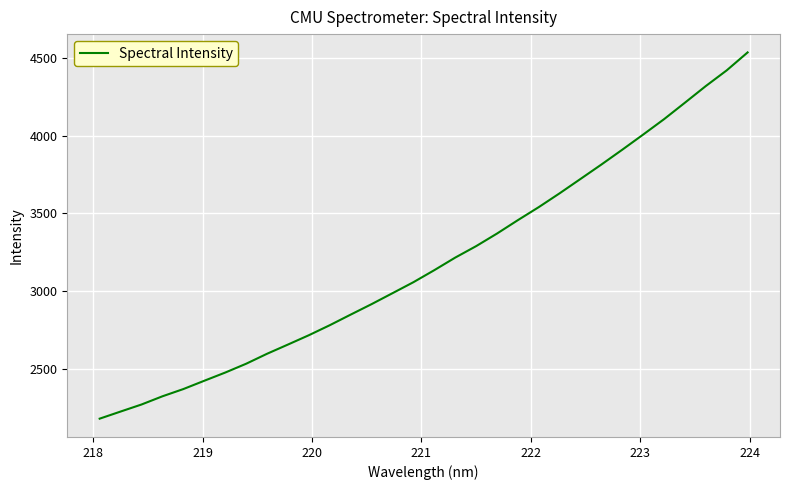

Reading right to left, extract all data points from this chart.

4535.9	4420.6	4319.7	4212.7	4106.6	4007.6	3910.2	3814.8	3722.0	3629.6	3540.6	3456.8	3370.4	3289.4	3215.7	3134.9	3057.5	2986.8	2916.4	2849.0	2780.8	2716.4	2656.3	2597.0	2532.8	2476.1	2423.4	2370.0	2323.4	2270.6	2225.3	2179.5